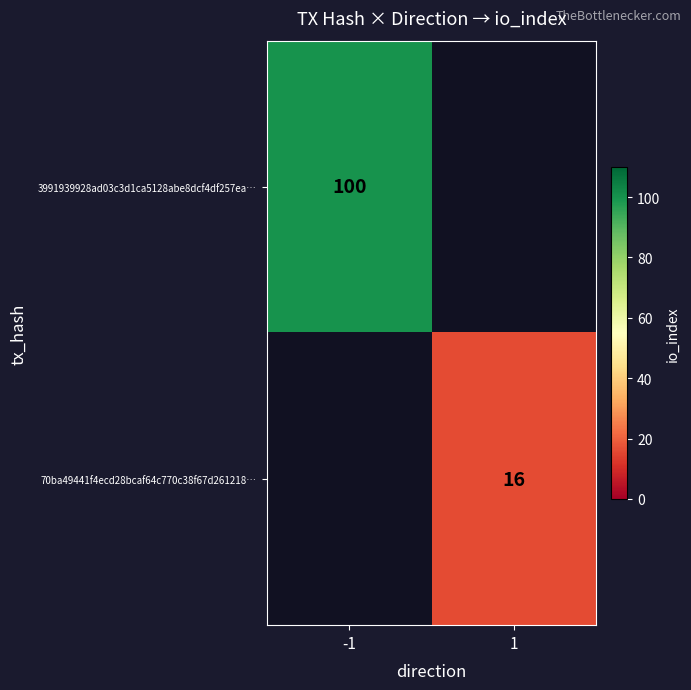

The value of 3991939928ad03c3d1ca5128abe8dcf4df257ea… at -1 is 177. True or false?

False